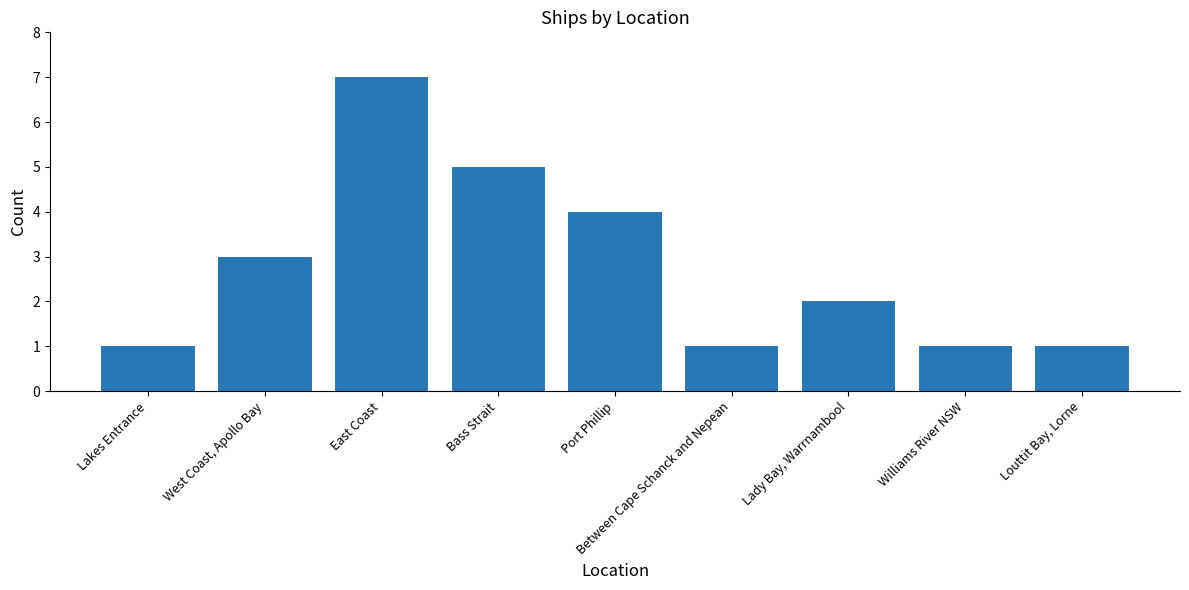

Which label corresponds to the largest value in the chart?

East Coast